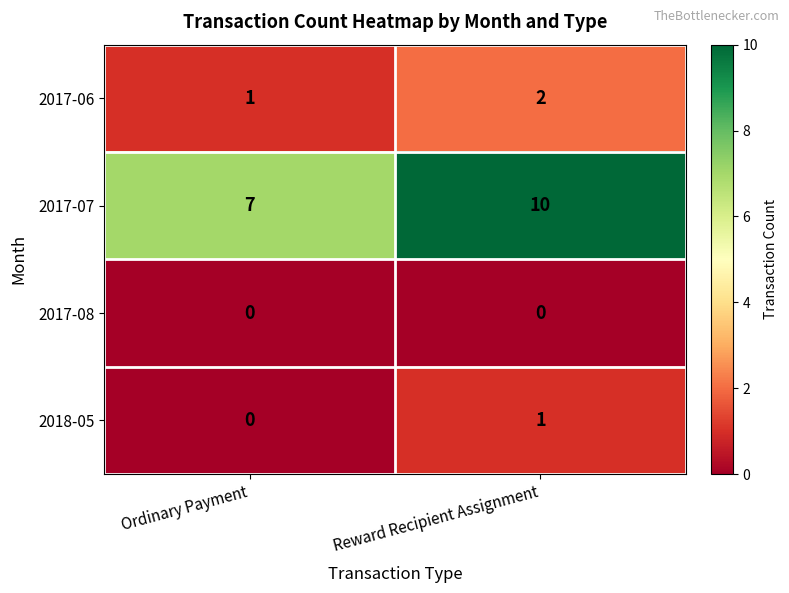

What is the maximum value shown in the chart?

10